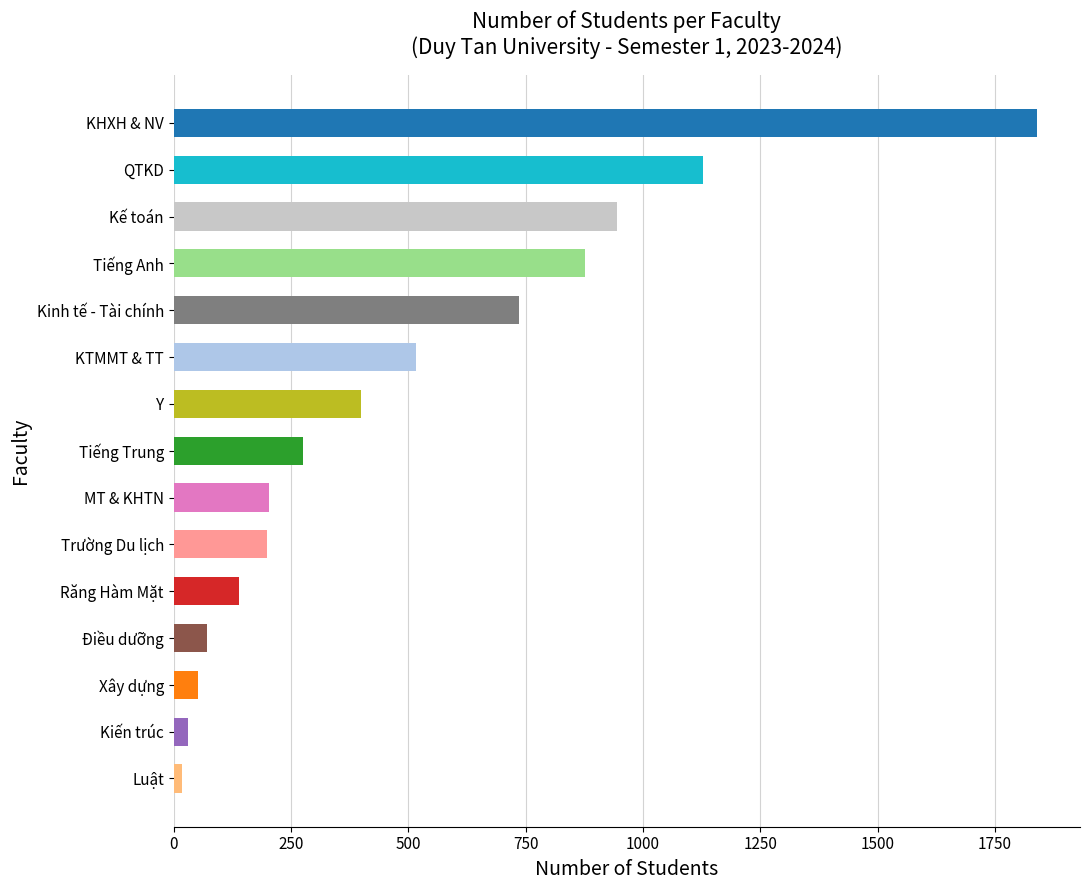

True or false: the data shows 199 at Trường Du lịch.

True